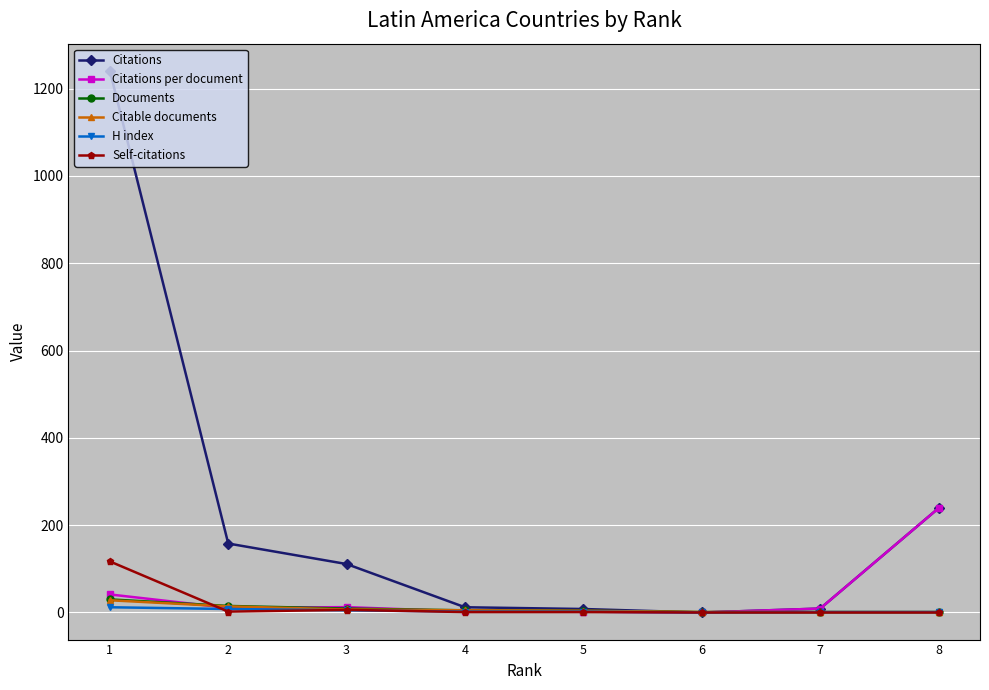

What is the difference between the highest and lowest values at 2?

156.0